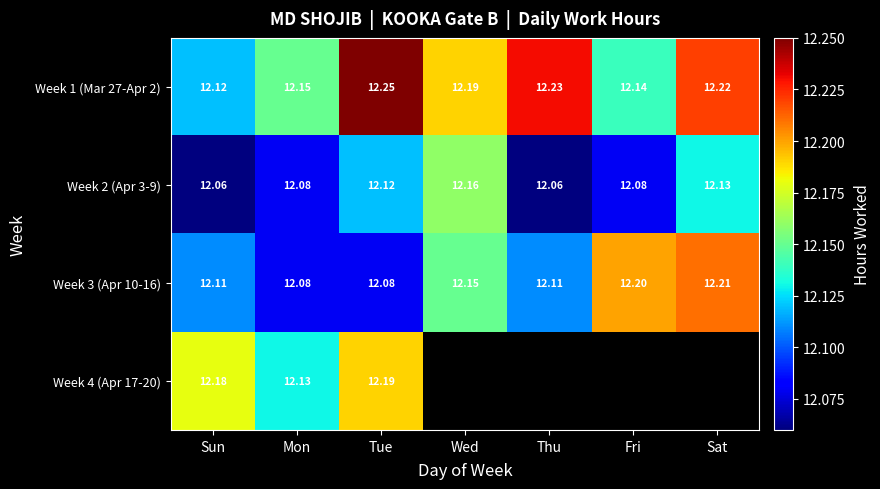

Is the value of Week 2 (Apr 3-9) at Sun greater than the value of Week 1 (Mar 27-Apr 2) at Sat?

No